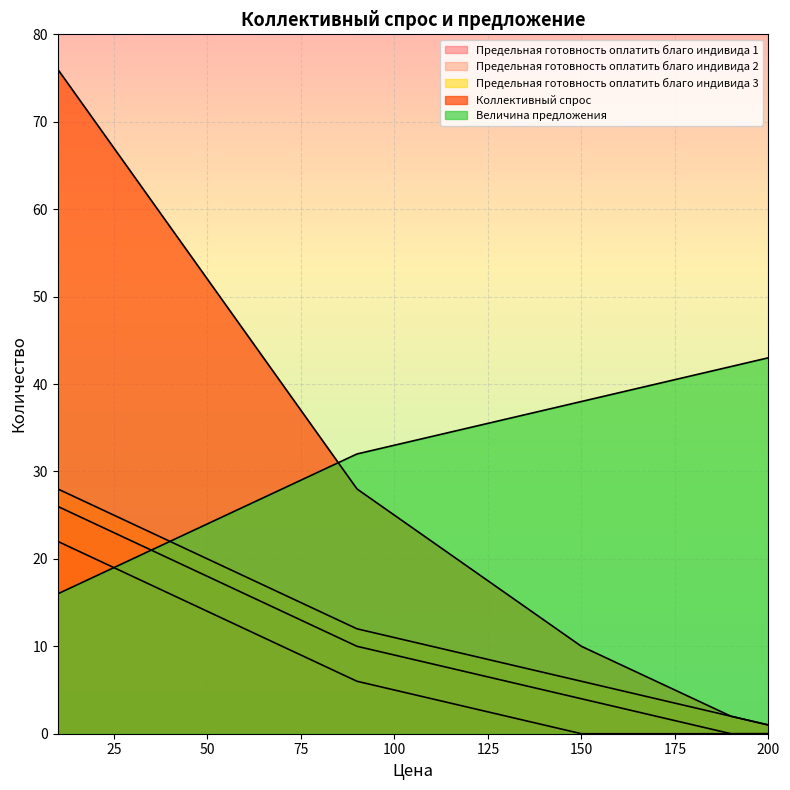

What is the sum of all Предельная готовность оплатить благо индивида 1 values?

141